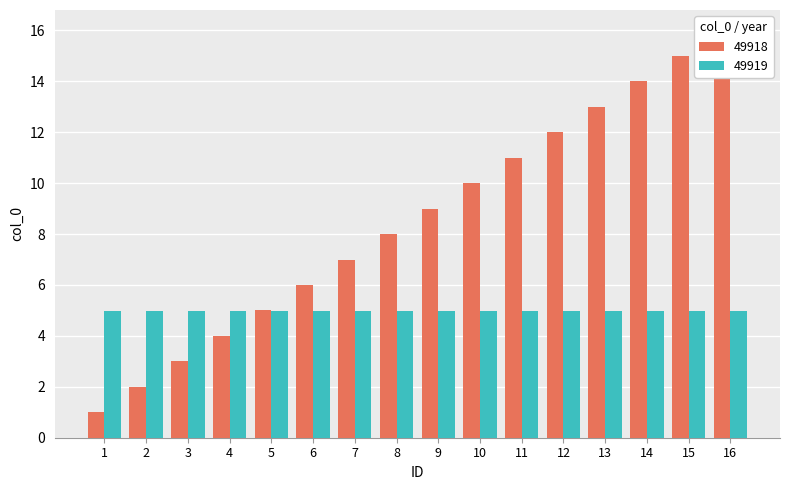

How many data points are less than 9?

8